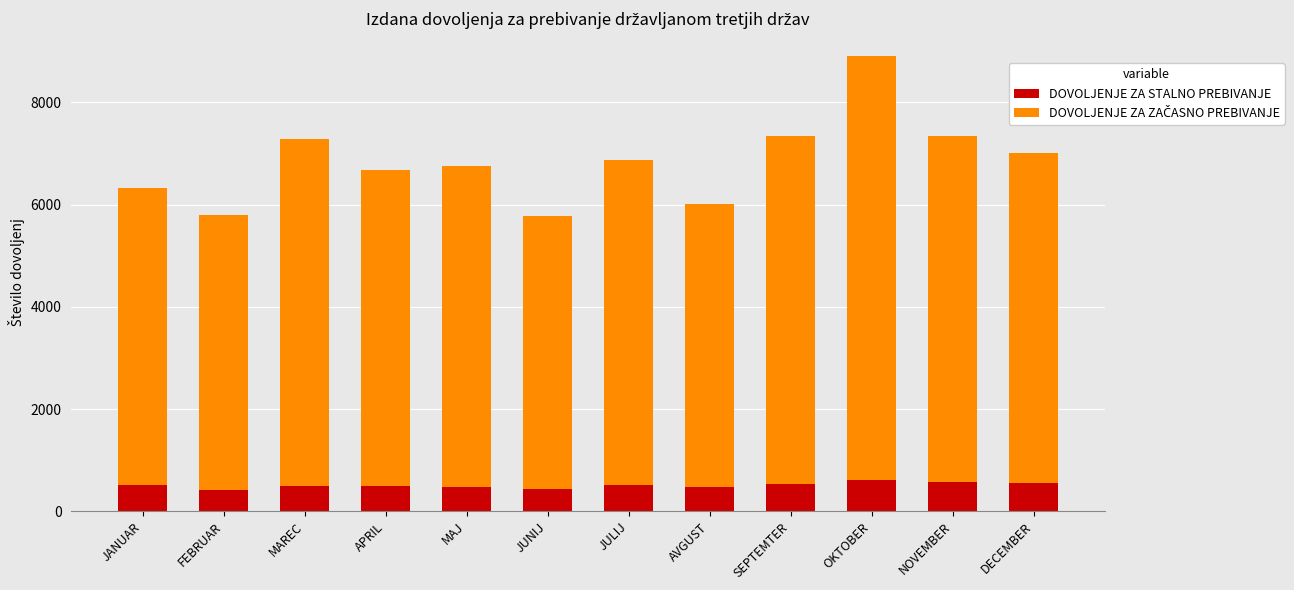

What is the lowest value of the DOVOLJENJE ZA STALNO PREBIVANJE series?

416